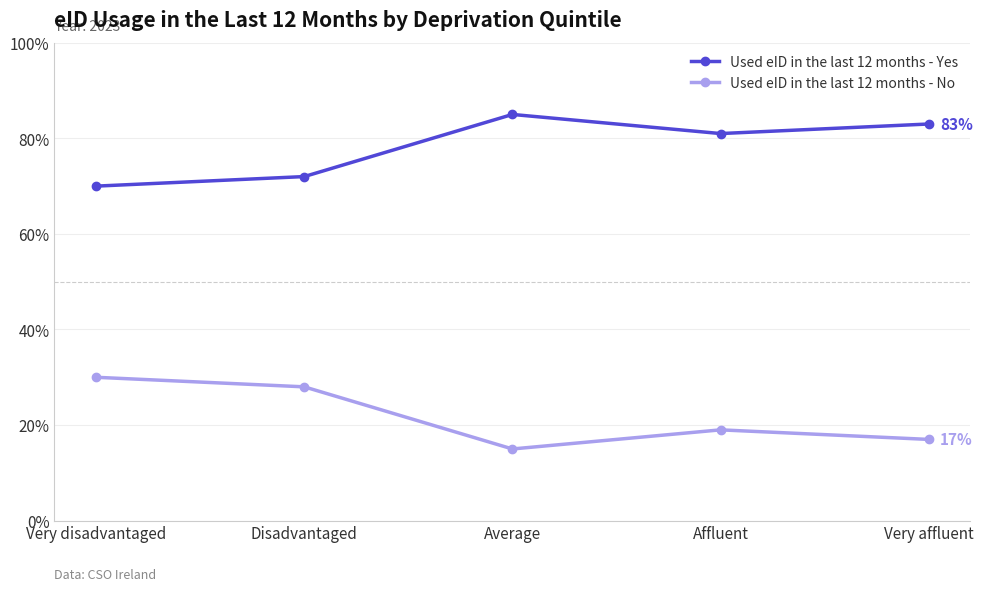

At which category does Used eID in the last 12 months - No reach its first local valley?

Average